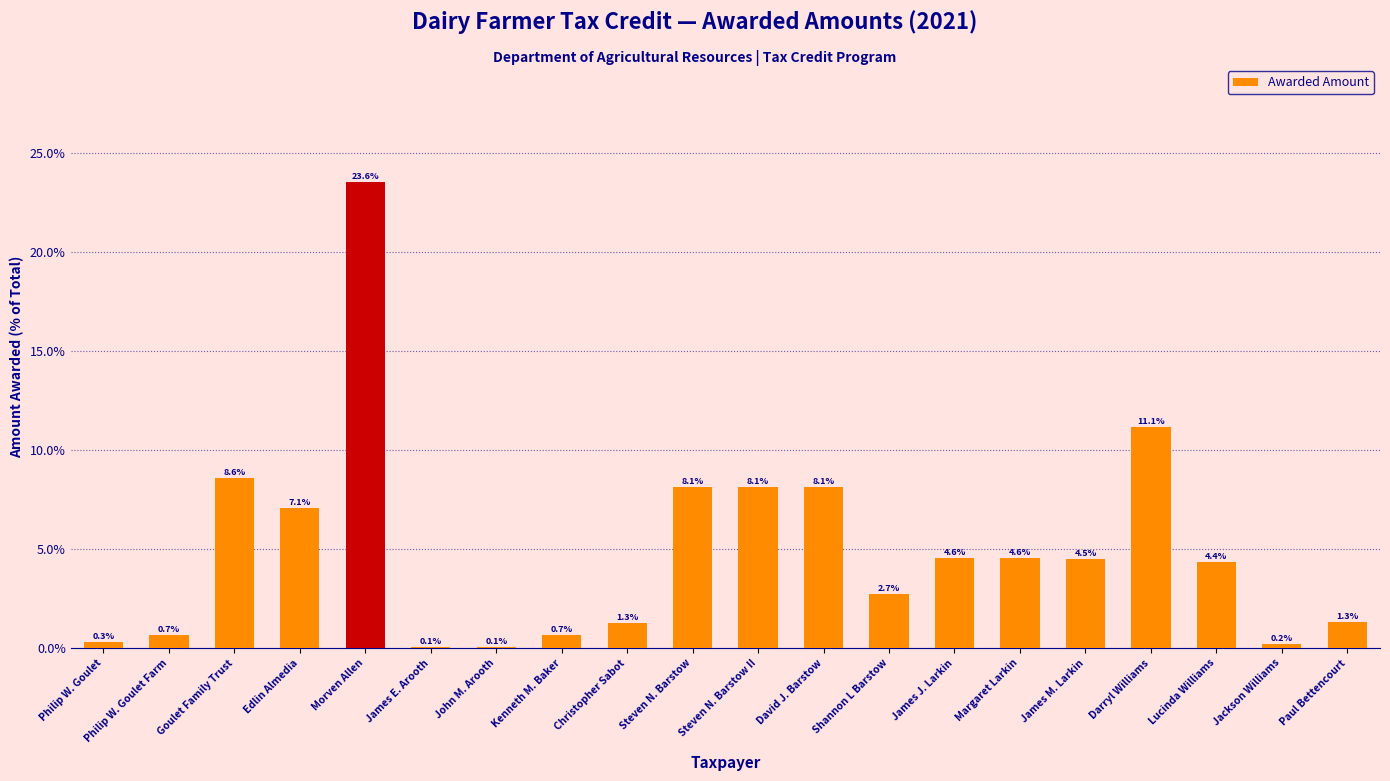

What is the average value?

5.0